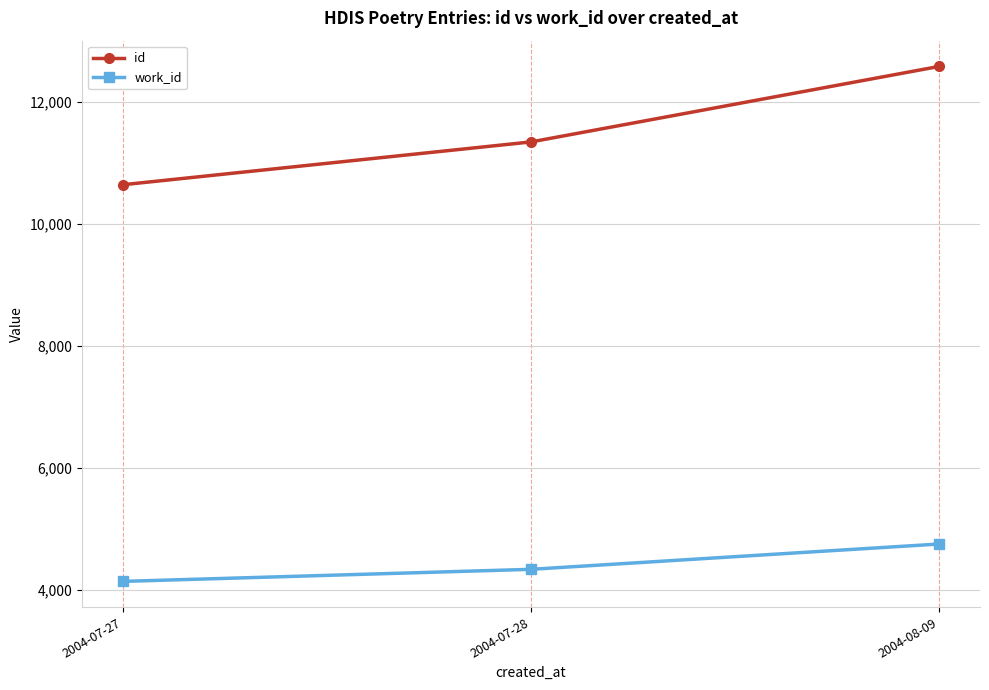

What position from the right is 2004-08-09?

1